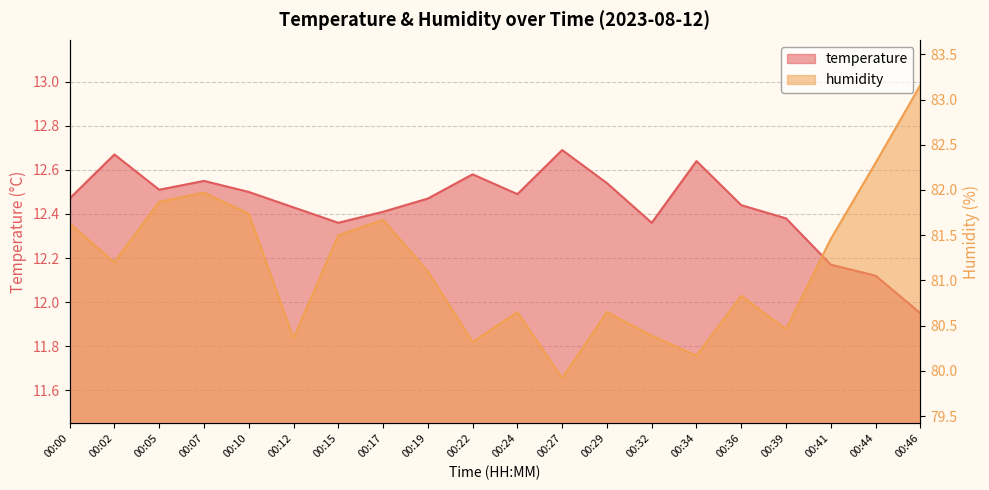

What is the smallest value displayed?

11.9